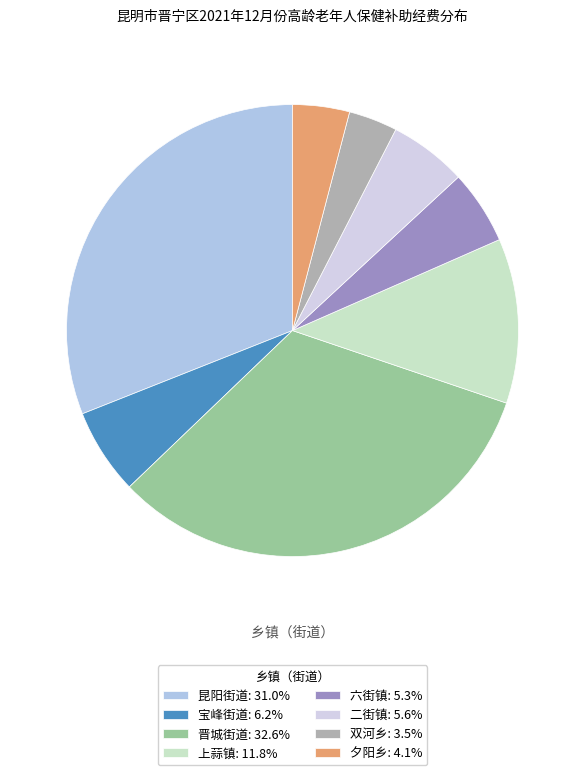

Does any single category account for the majority?

No